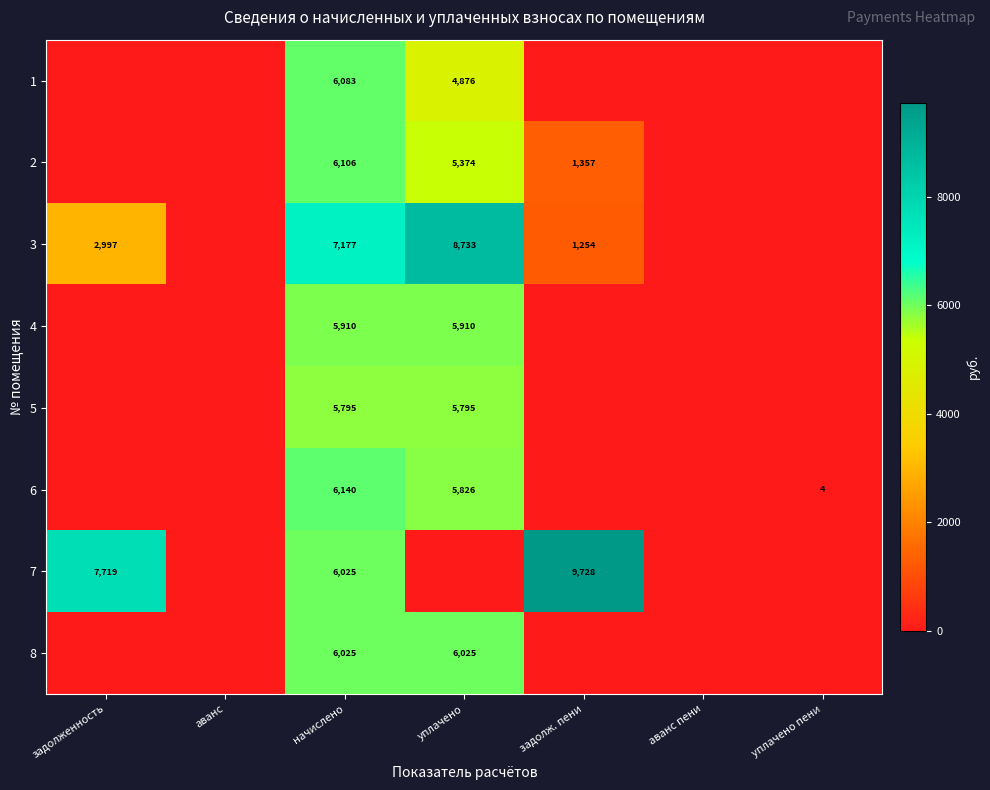

The 6 series shows 8331 at начислено. True or false?

False